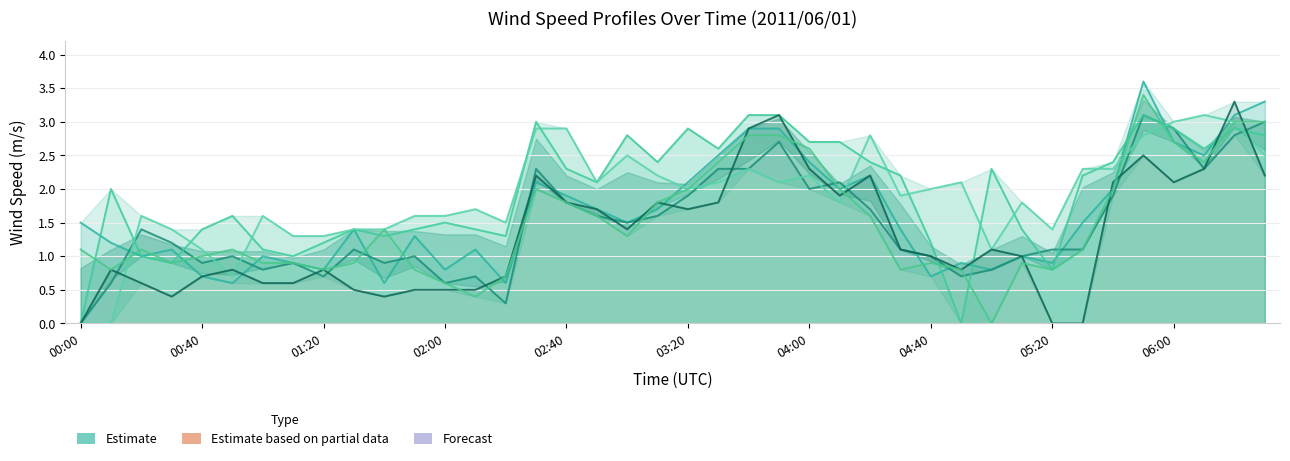

At which category is the sum across all series the highest?

35